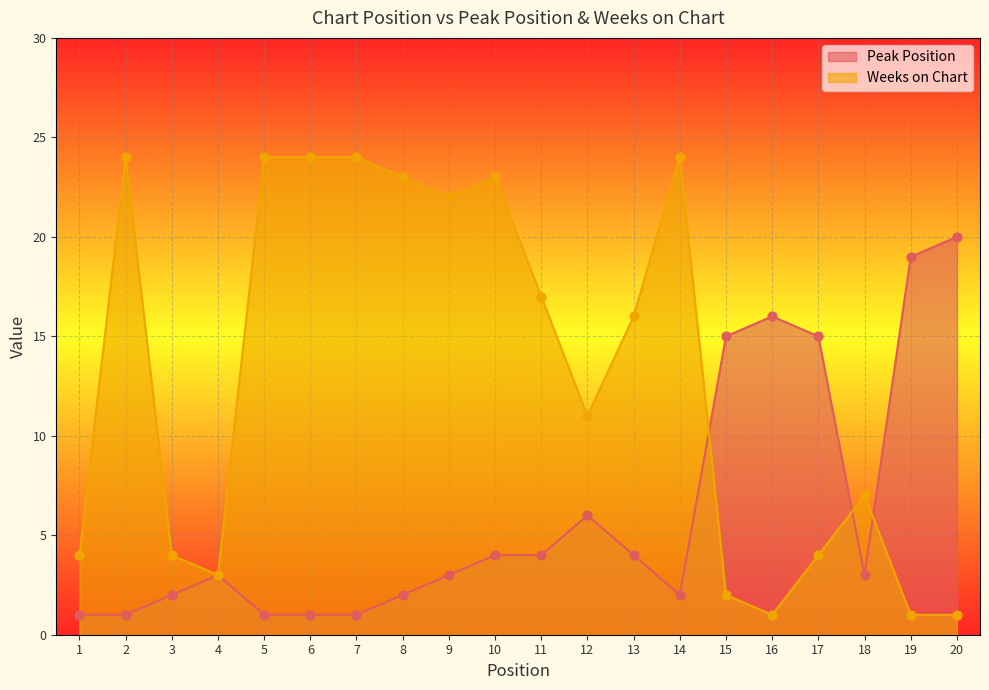

What are all the series names shown in the legend?

Peak Position, Weeks on Chart